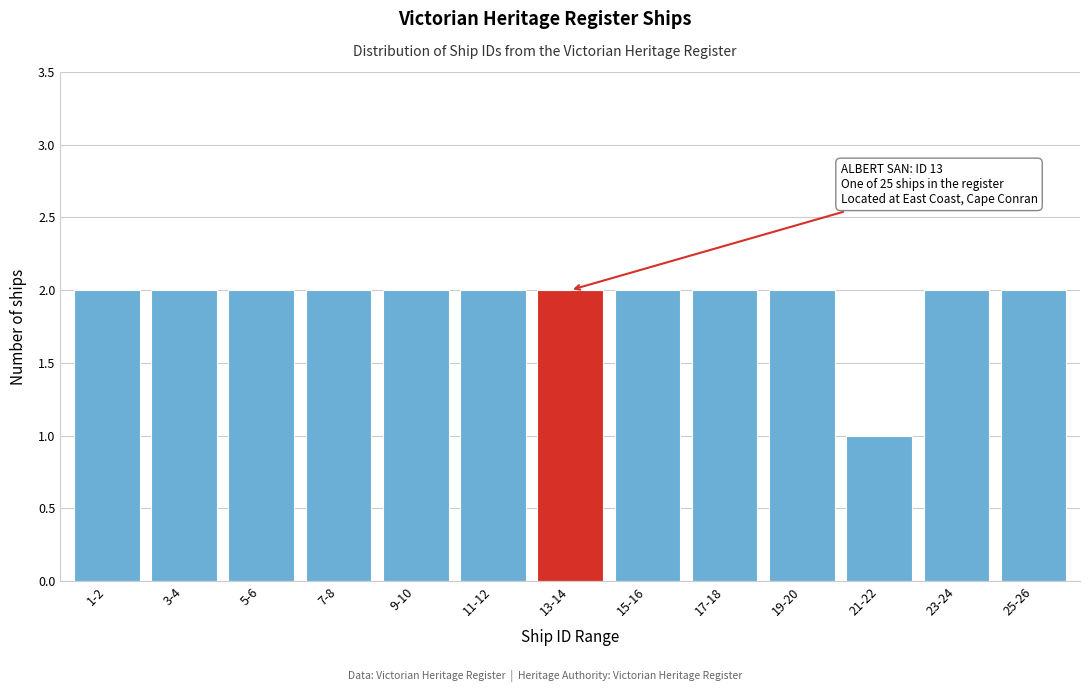

Reading left to right, what are all the values shown in this chart?

2	2	2	2	2	2	2	2	2	2	1	2	2